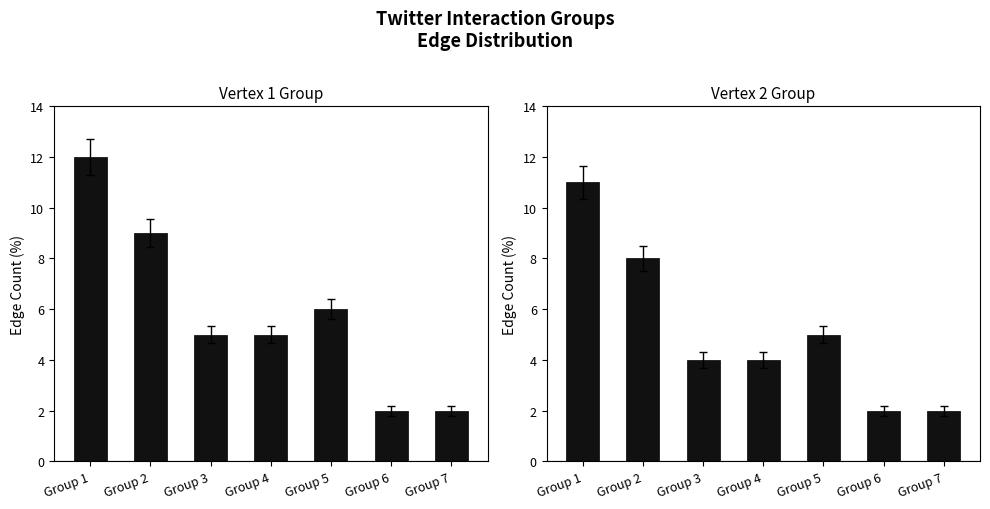

Is the value of Vertex 1 Group at Group 2 greater than the value of Vertex 2 Group at Group 2?

Yes